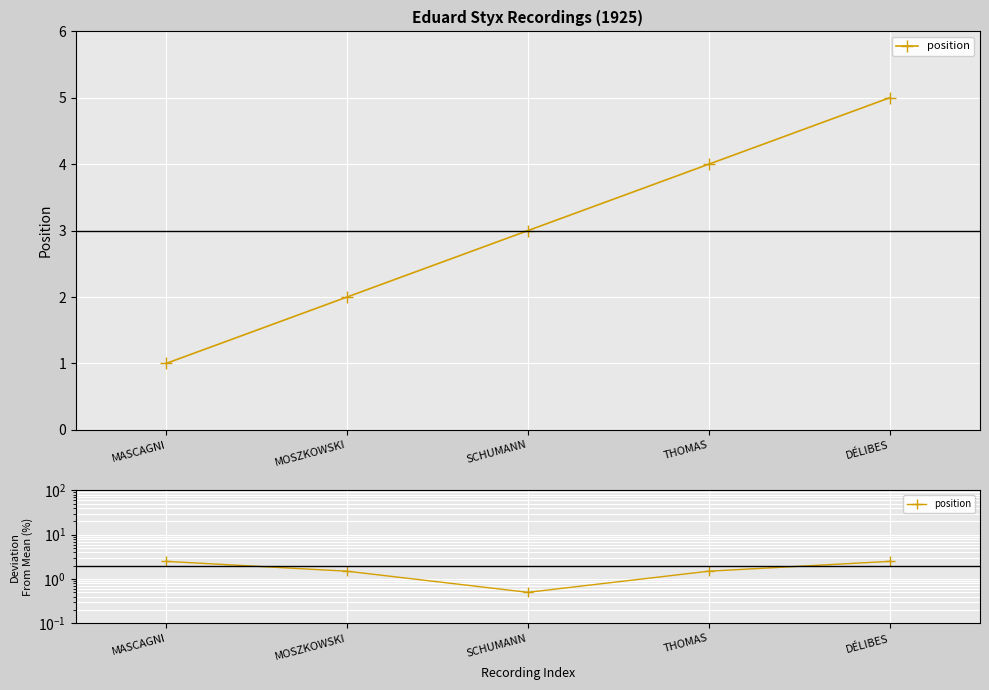

Between MASCAGNI and MOSZKOWSKI, which is larger?

MASCAGNI